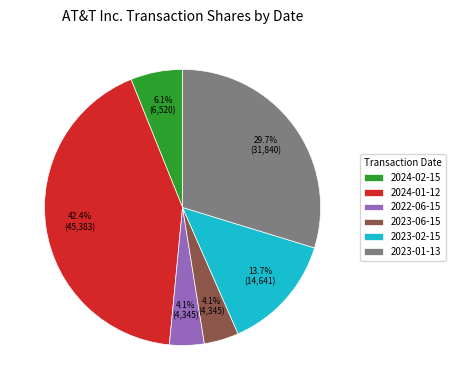

What portion of the pie excludes 2023-02-15?

86.3%